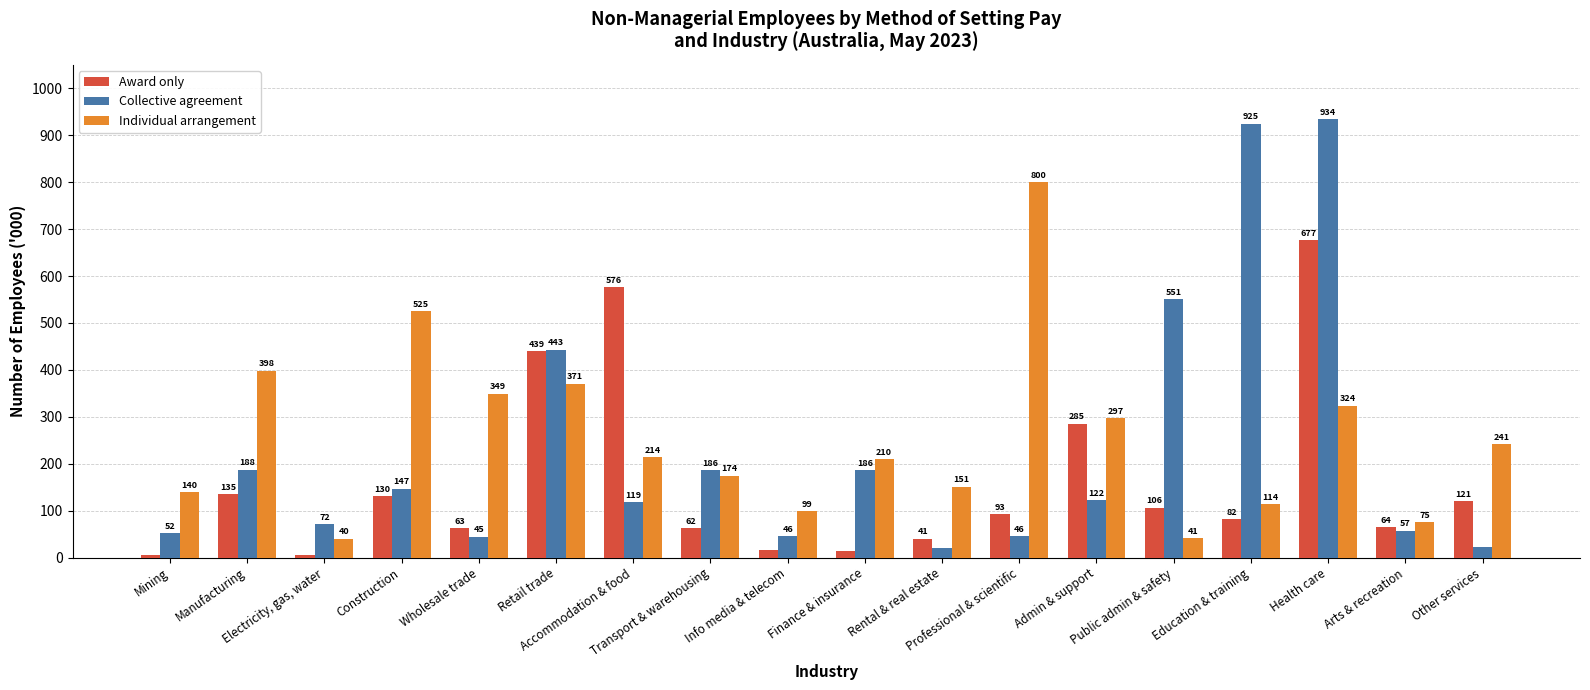

What are all the series names shown in the legend?

Award only, Collective agreement, Individual arrangement